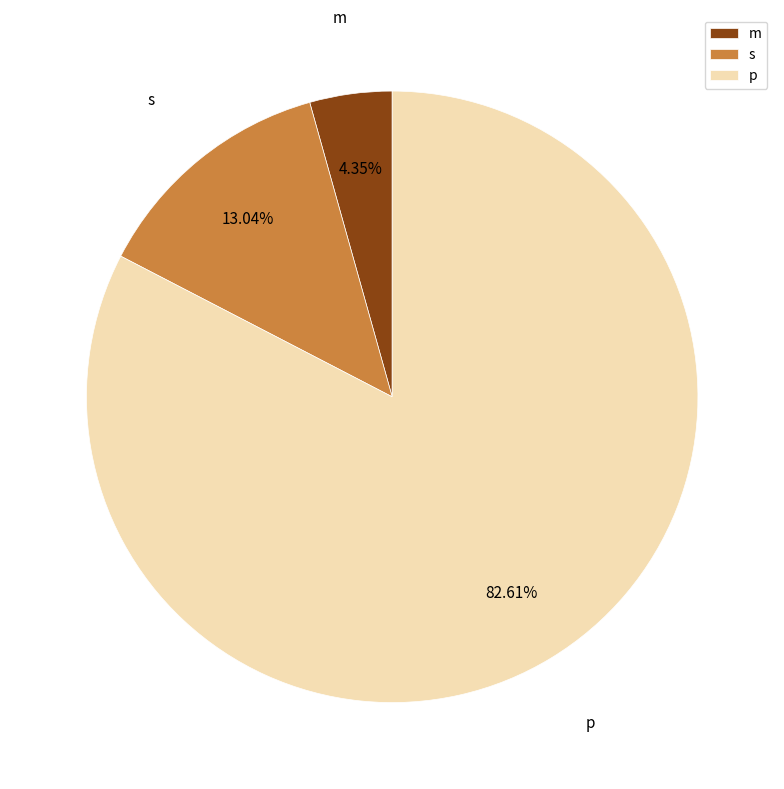

What is the smallest slice in the pie chart?

m